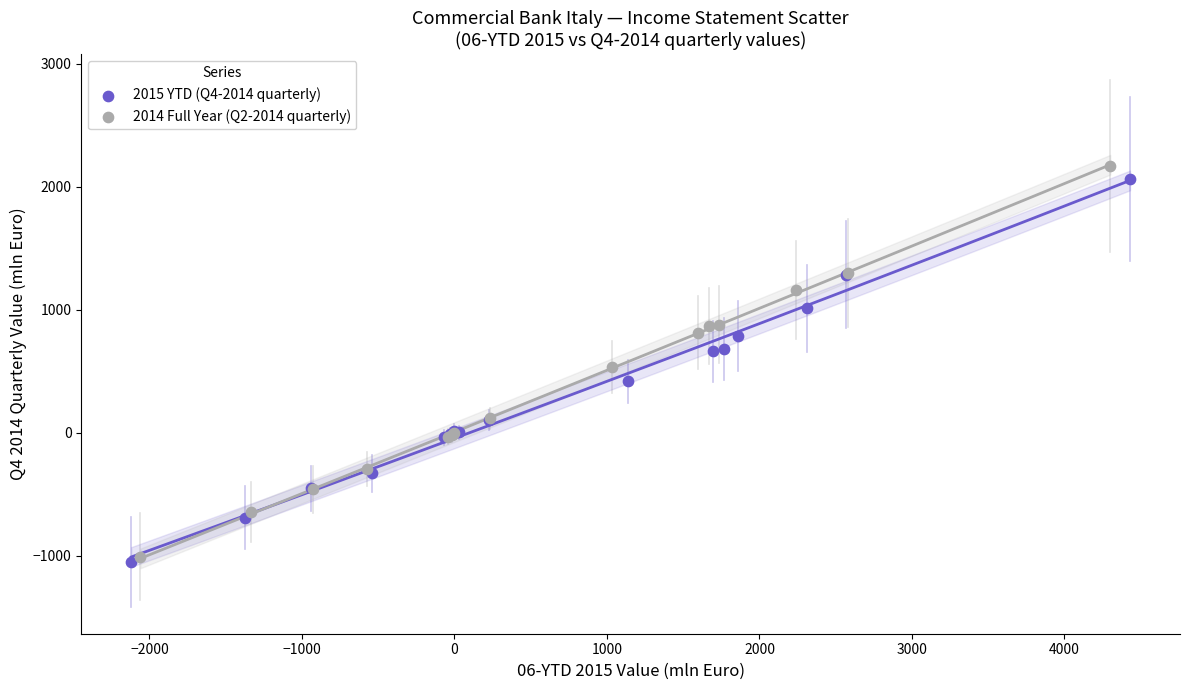

Which series reaches the minimum Y coordinate?

2015 YTD (Q4-2014 quarterly)